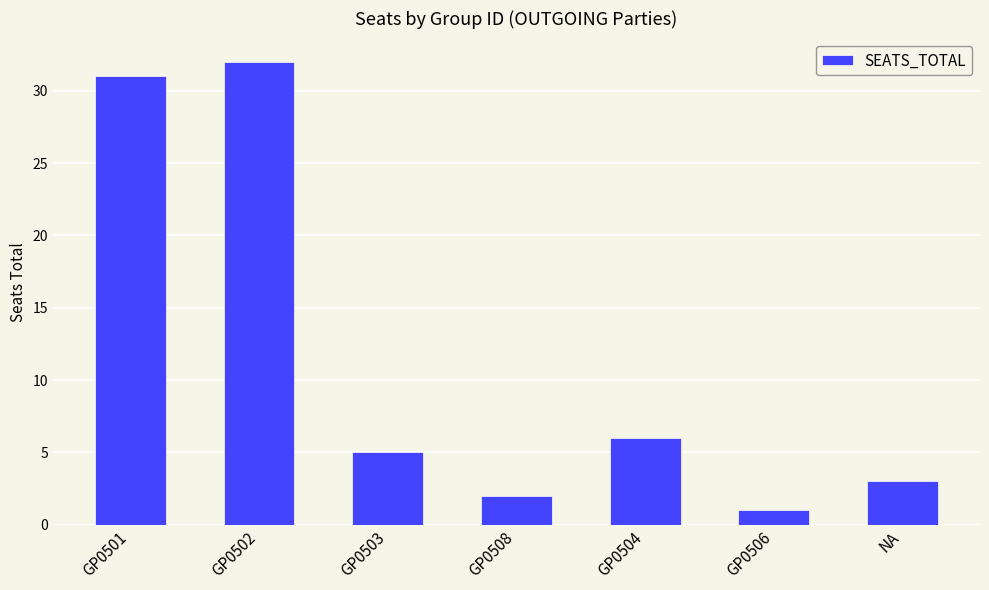

What is the average value?

11